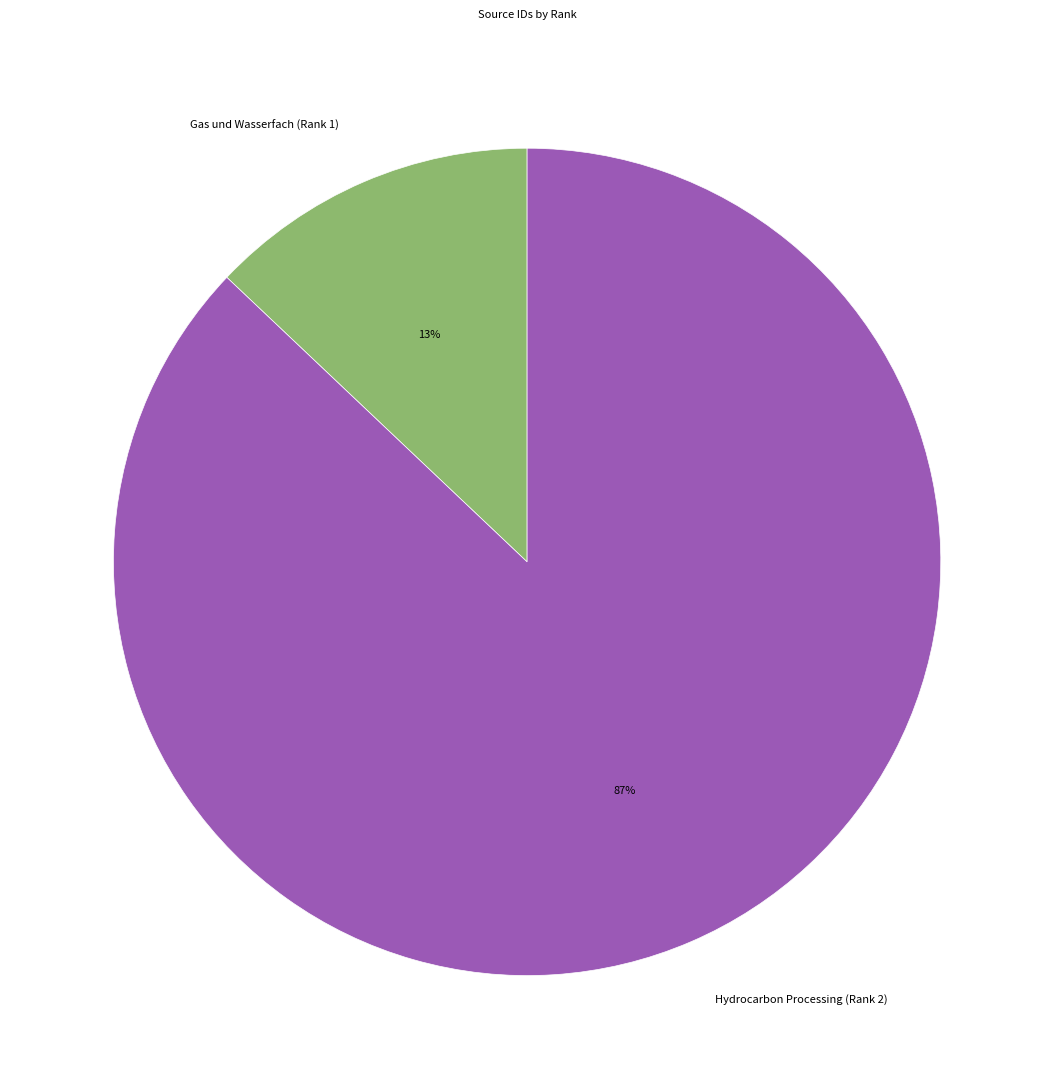

To the nearest percent, what is the difference between the largest and smallest slice percentages?

74%